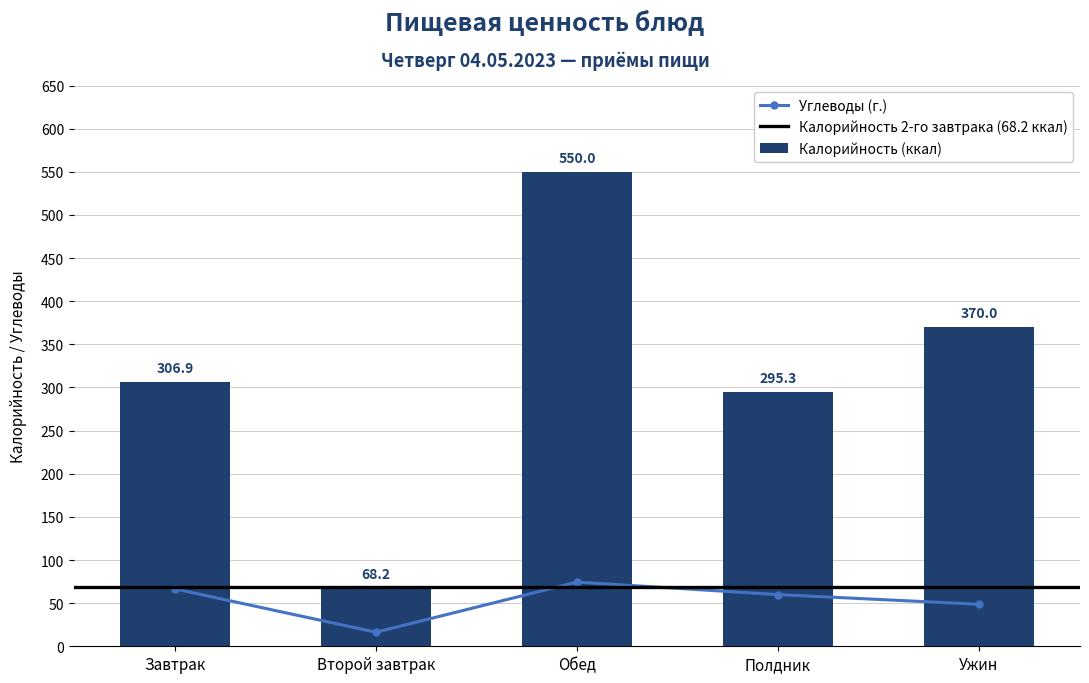

Reading right to left, transcribe all the data shown in this chart.

Калорийность (ккал): 370.0	295.3	550.0	68.2	306.9
Углеводы (г.): 48.7	59.9	74.4	16.3	66.5